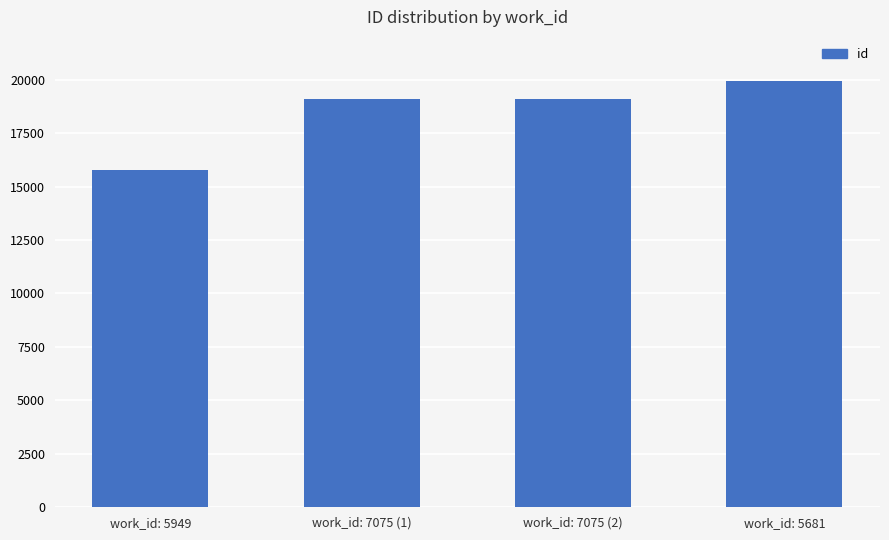

At which category does the chart reach its minimum across all series?

work_id: 5949